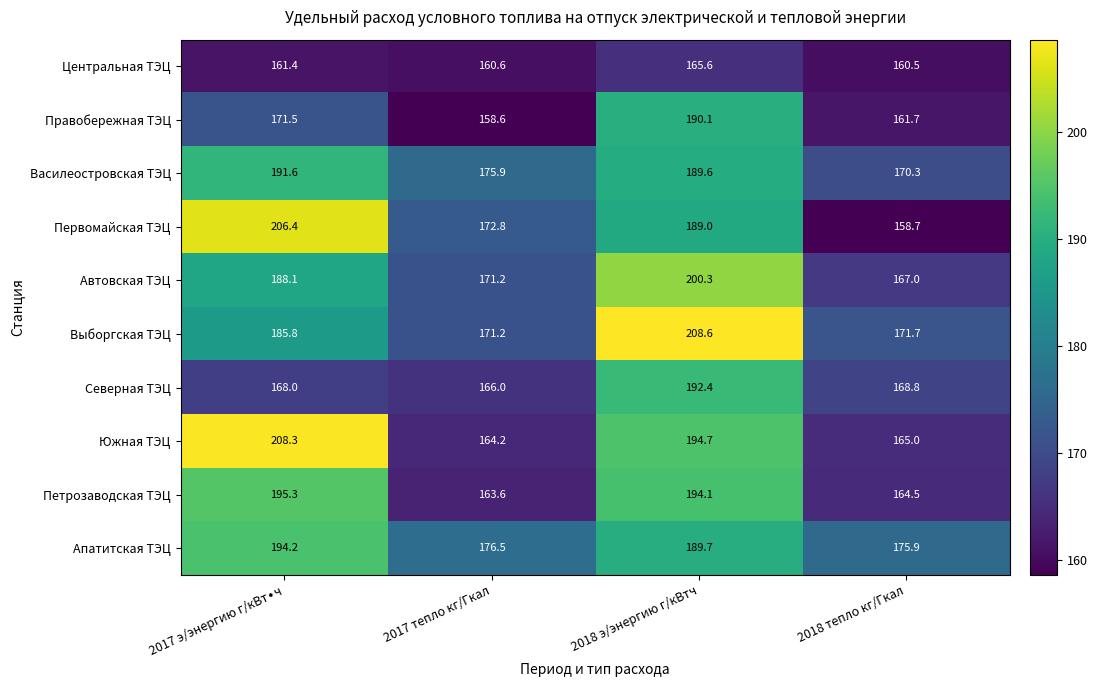

How many distinct data groups are displayed?

10